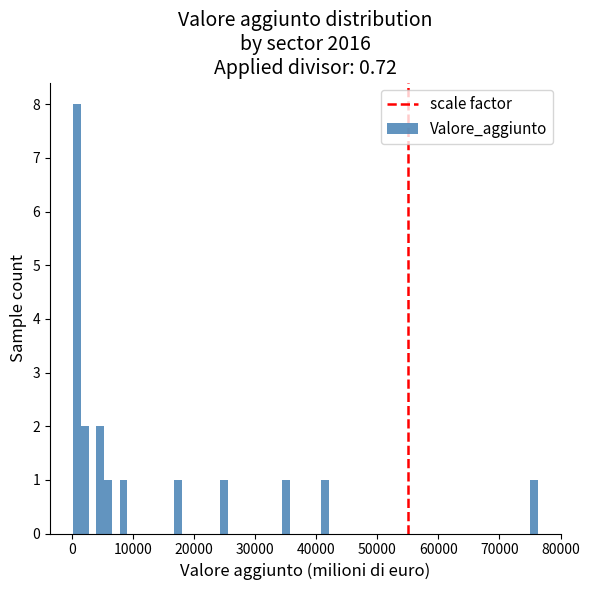

Read against the x-axis, roughly where is the centre of the tallest bar?

1000